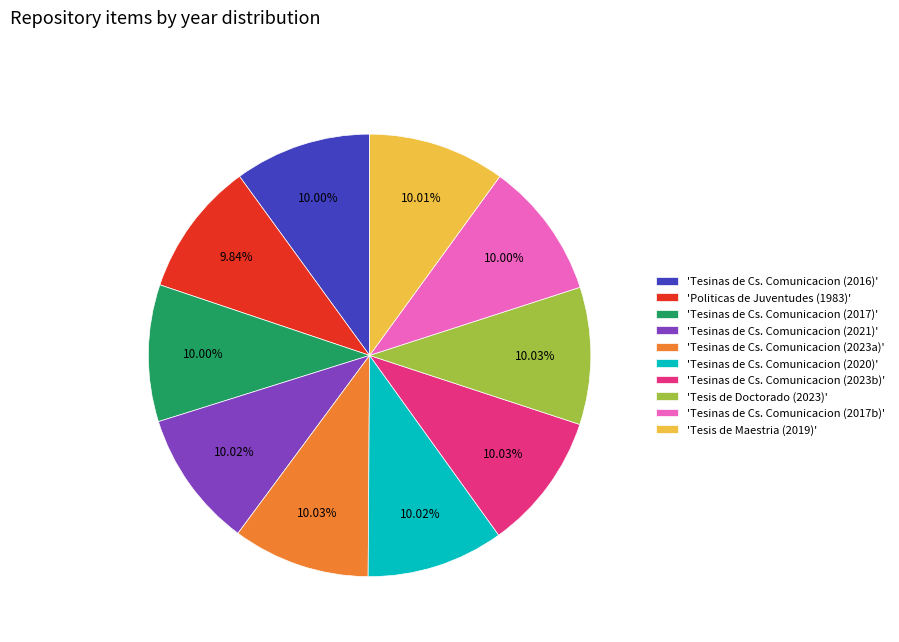

Approximately how many times larger is the value at 'Tesis de Maestria (2019)' compared to 'Tesinas de Cs. Comunicacion (2021)'?

1.0